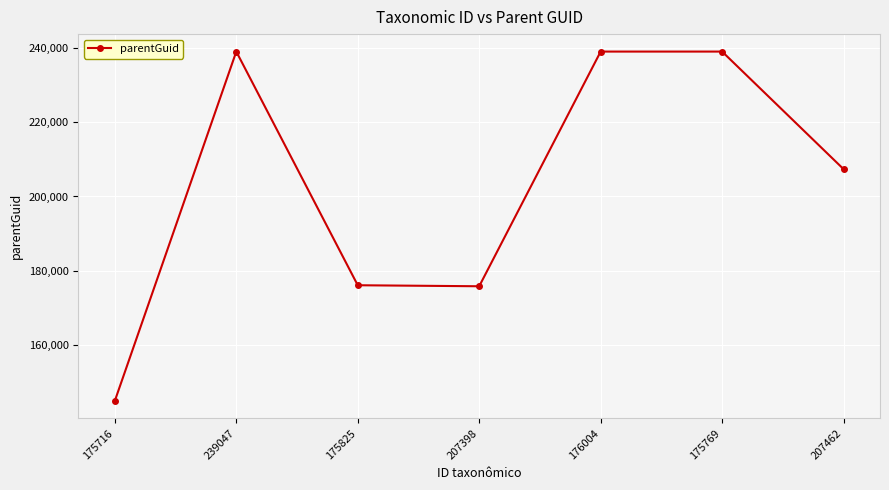

Where is the first local maximum?

239047